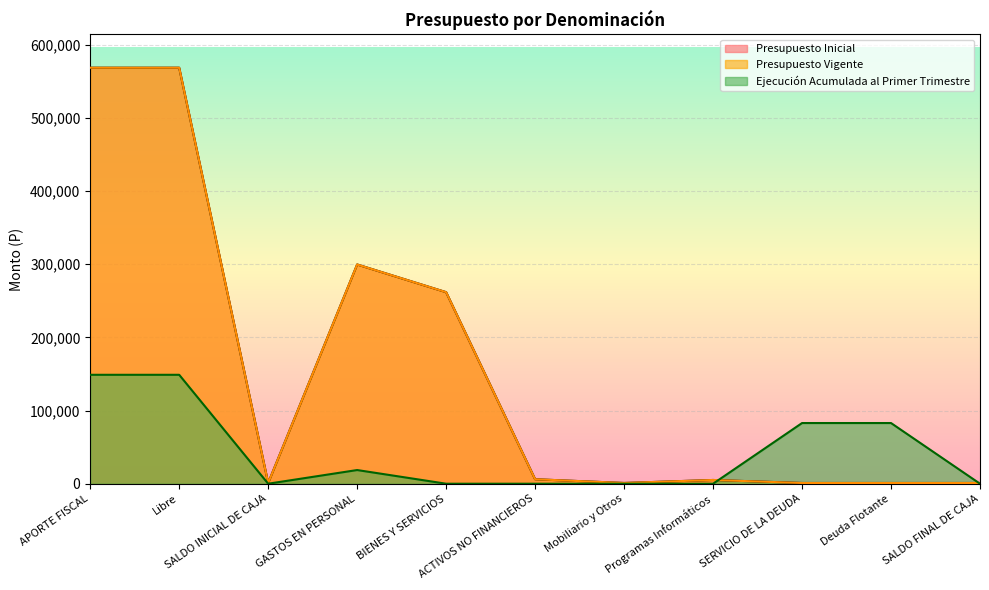

What is the difference between the Presupuesto Inicial values at BIENES Y SERVICIOS and Programas Informáticos?

256753